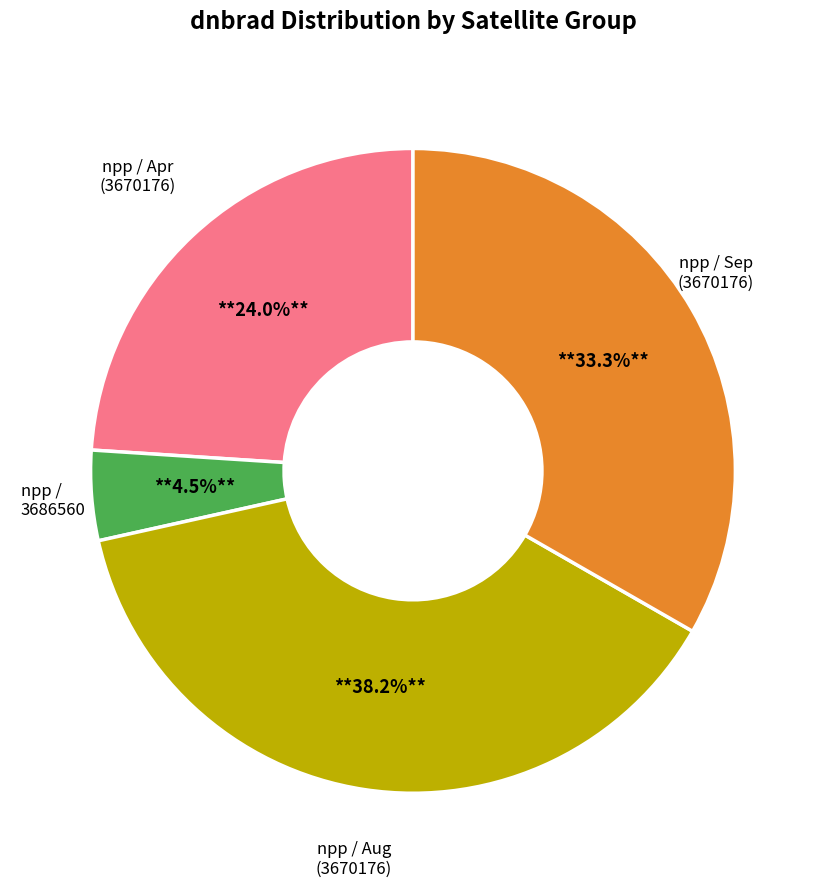

What is the largest slice in the pie chart?

npp / Aug (3670176)